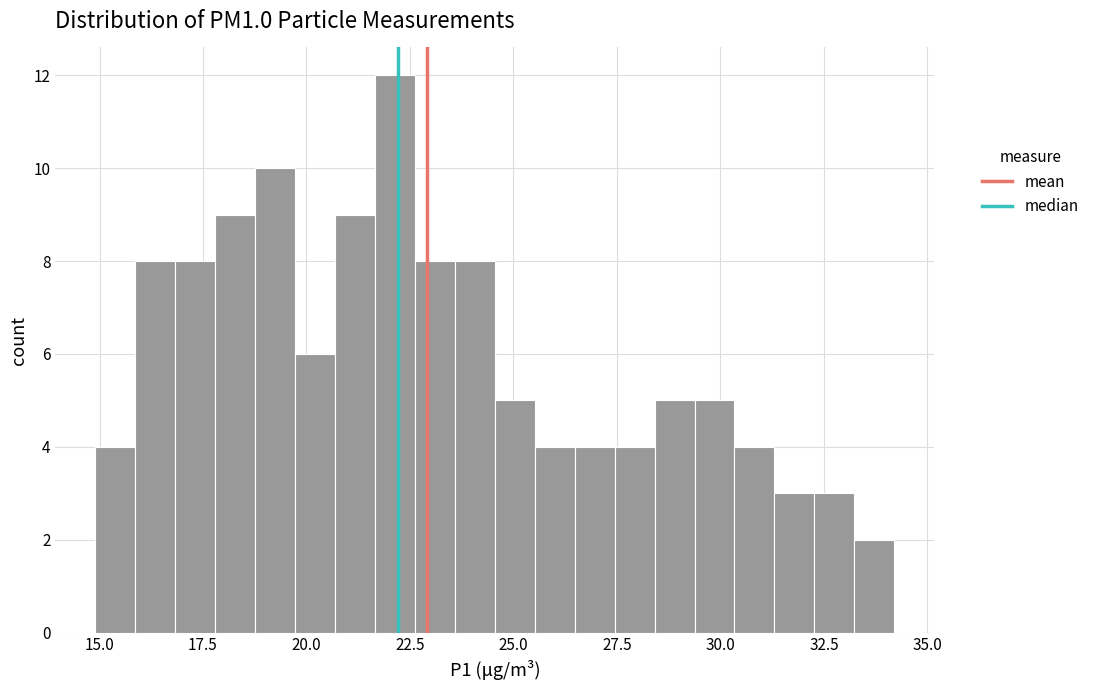

Read against the x-axis, roughly where is the centre of the tallest bar?

22.0